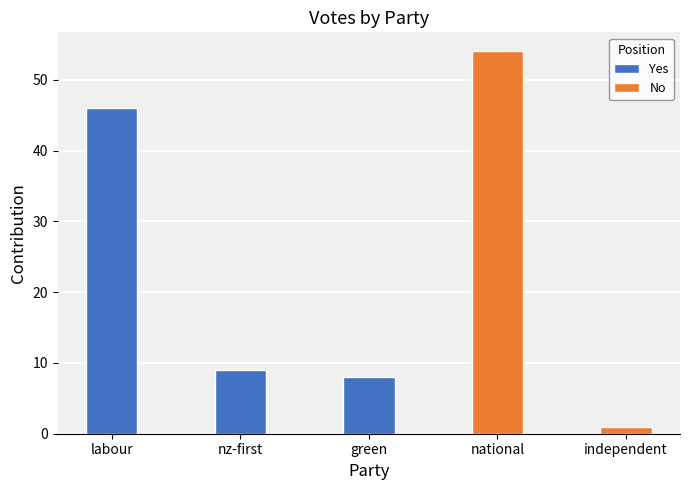

True or false: the data shows 3 at nz-first.

False